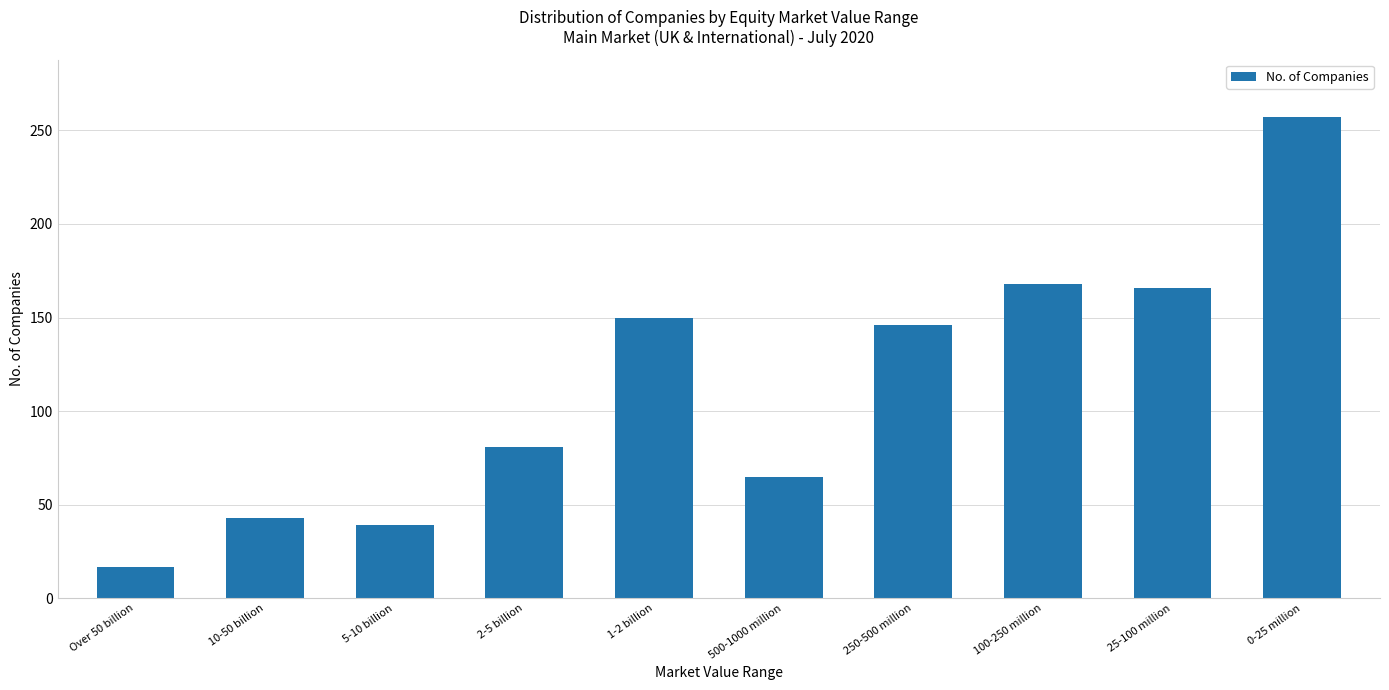

What is the label of the 4th bar from the right?

250-500 million